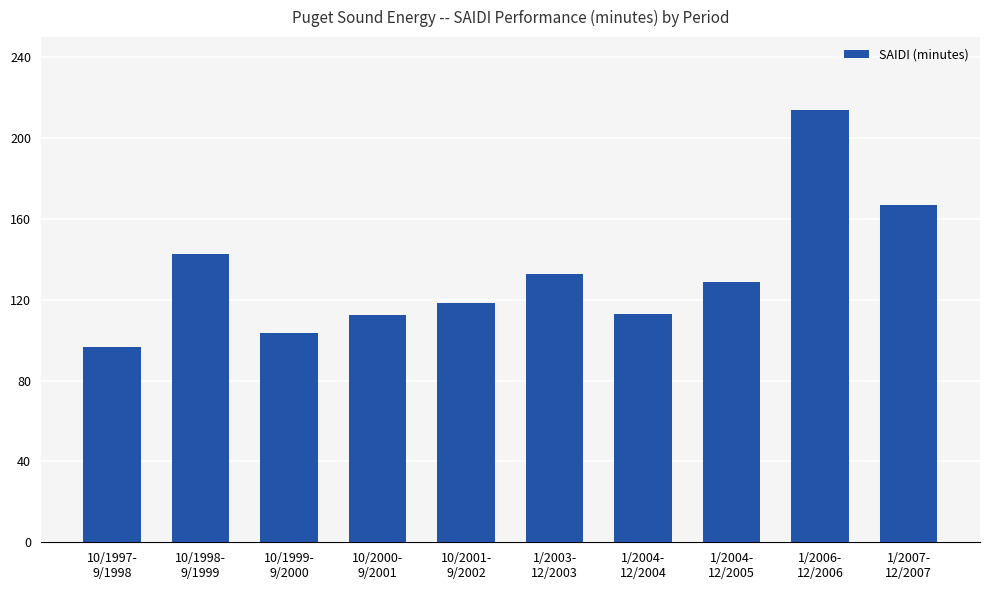

What is the difference between the second highest and second lowest values?

63.2